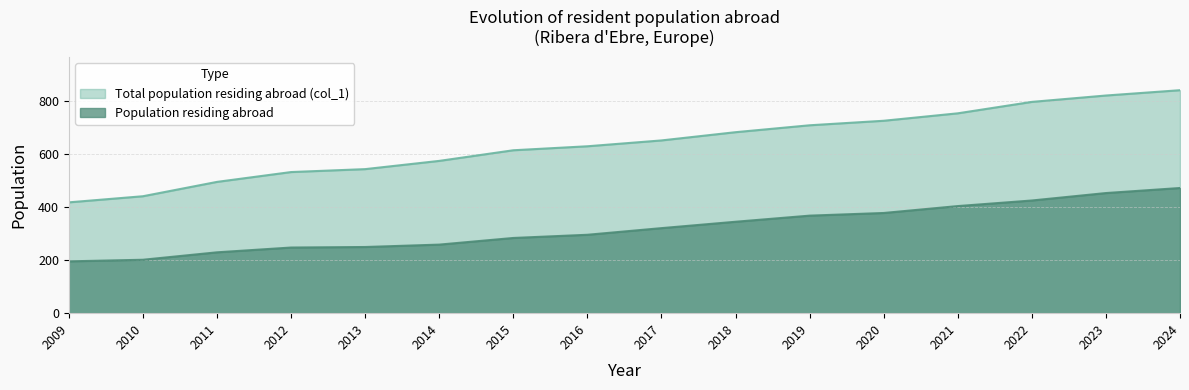

True or false: Total population residing abroad (col_1) and Population residing abroad cross at least once.

False